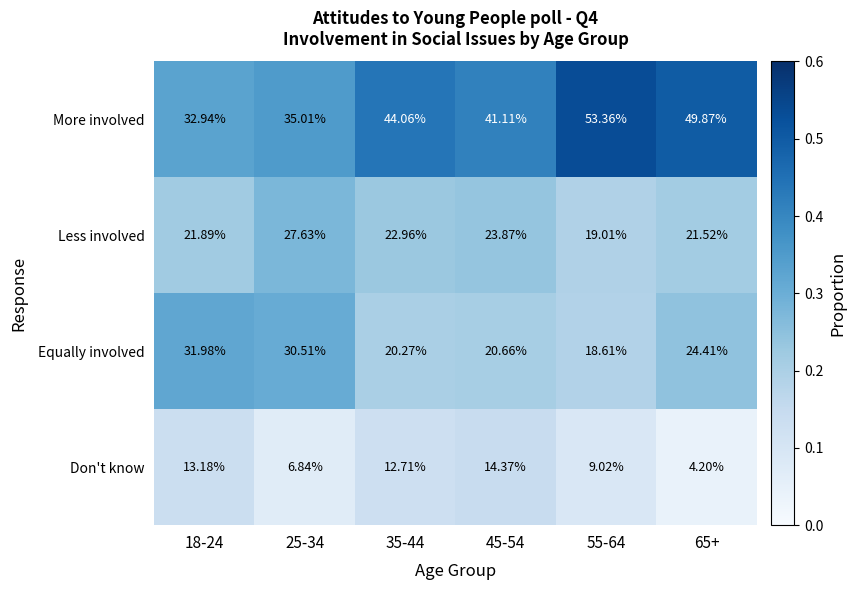

Which series has the largest total across all categories?

More involved